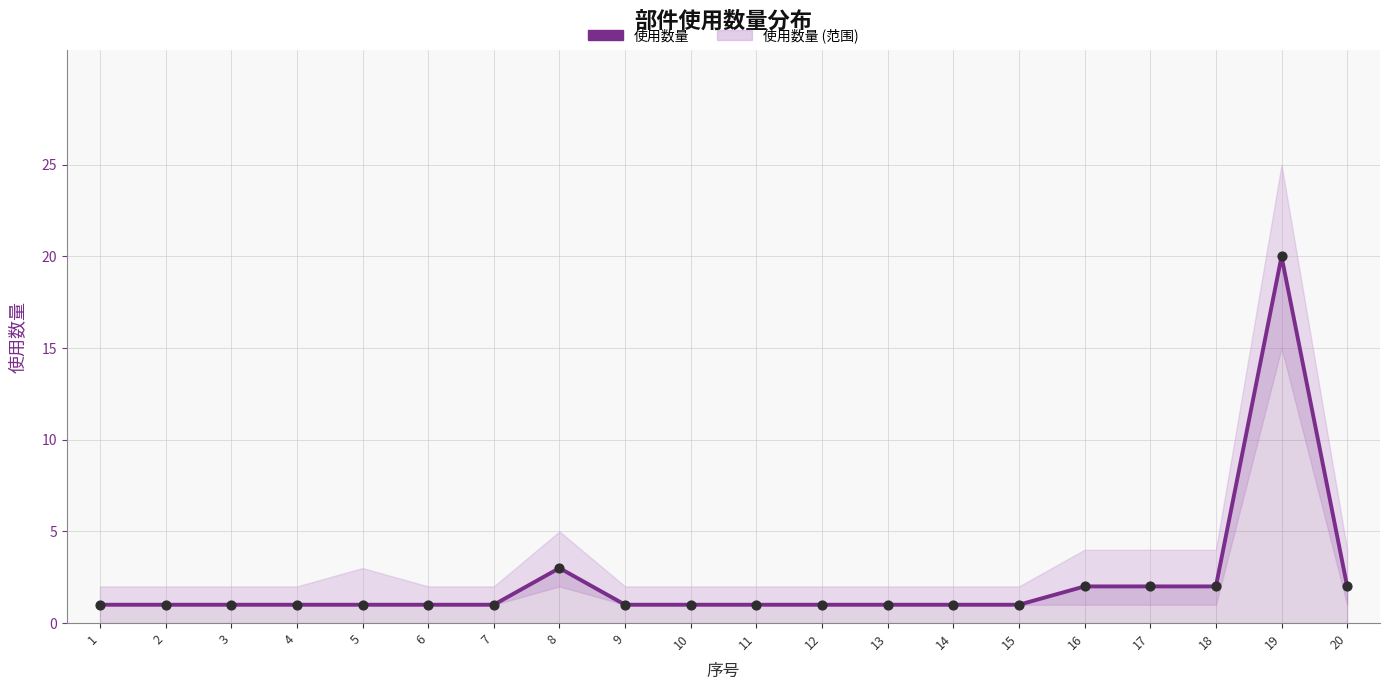

Which series contains the lowest Y value?

使用数量